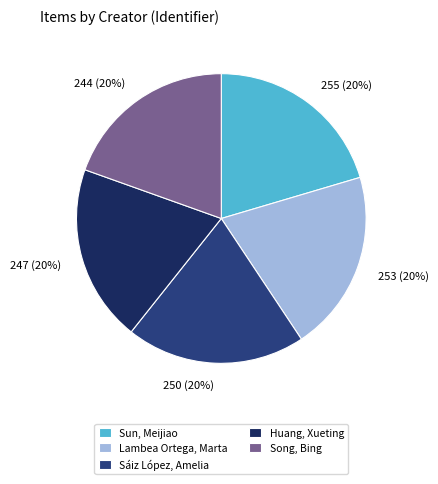

Approximately how many times larger is the value at Sun, Meijiao compared to Sáiz López, Amelia?

1.0